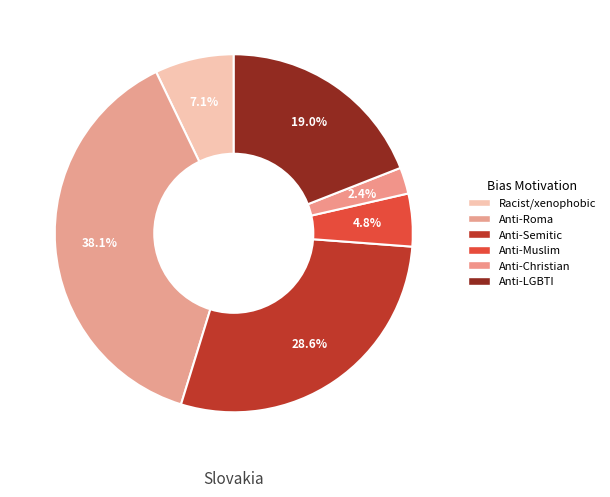

Does any single category account for the majority?

No